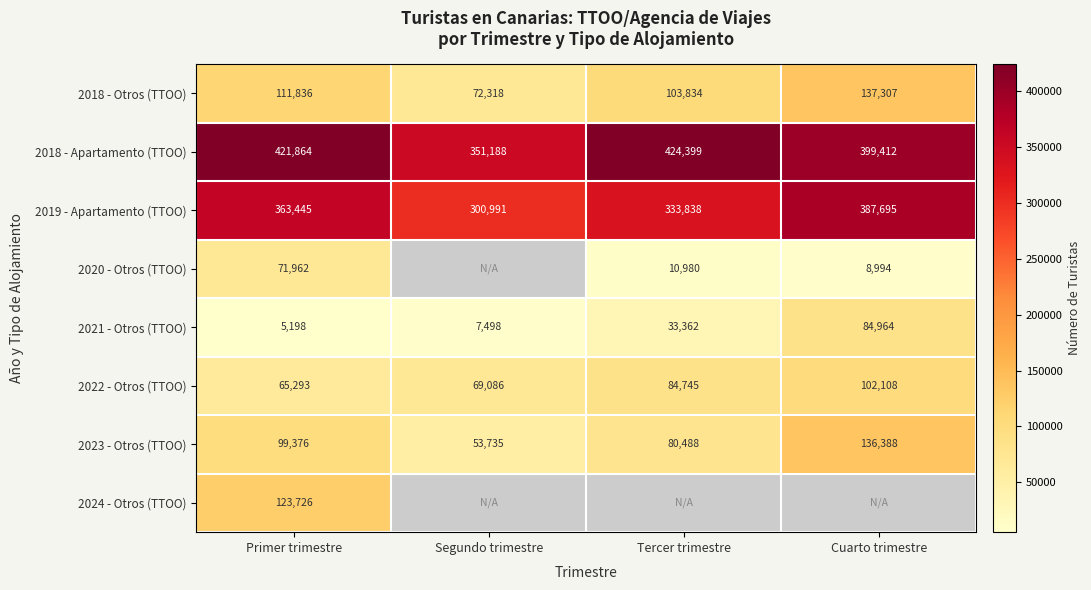

How many values in the 2018 - Apartamento (TTOO) series are below 421864?

2